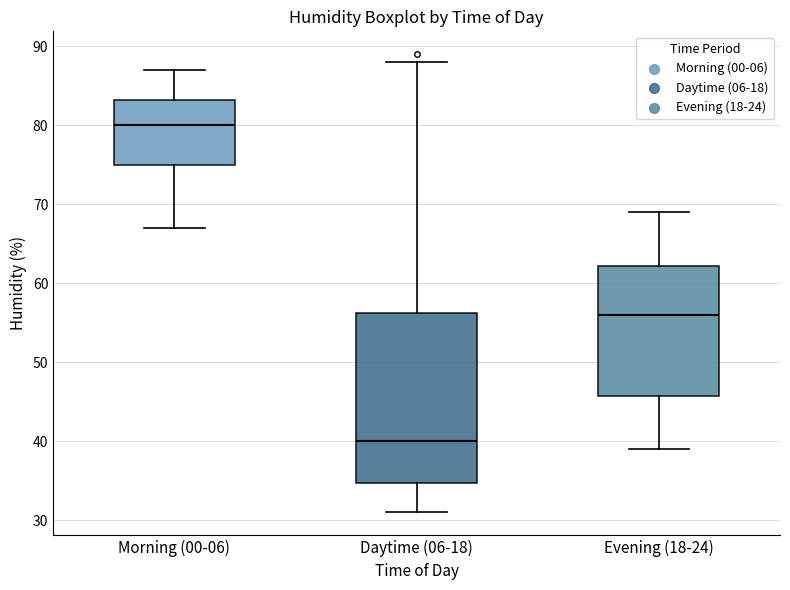

Reading left to right, read every box against the y-axis: the position of its median line, the range the box covers, and the ends of its whiskers. The values are not printed on the chart, so give them approximately, as read against the axis.

Morning (00-06): median 80, box 75 to 83, whiskers 67 to 87
Daytime (06-18): median 40, box 35 to 56, whiskers 31 to 88
Evening (18-24): median 56, box 46 to 62, whiskers 39 to 69